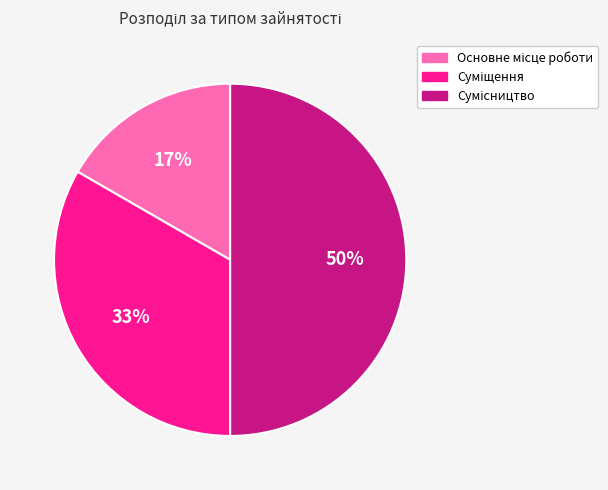

To the nearest percent, what is the average slice percentage?

33%